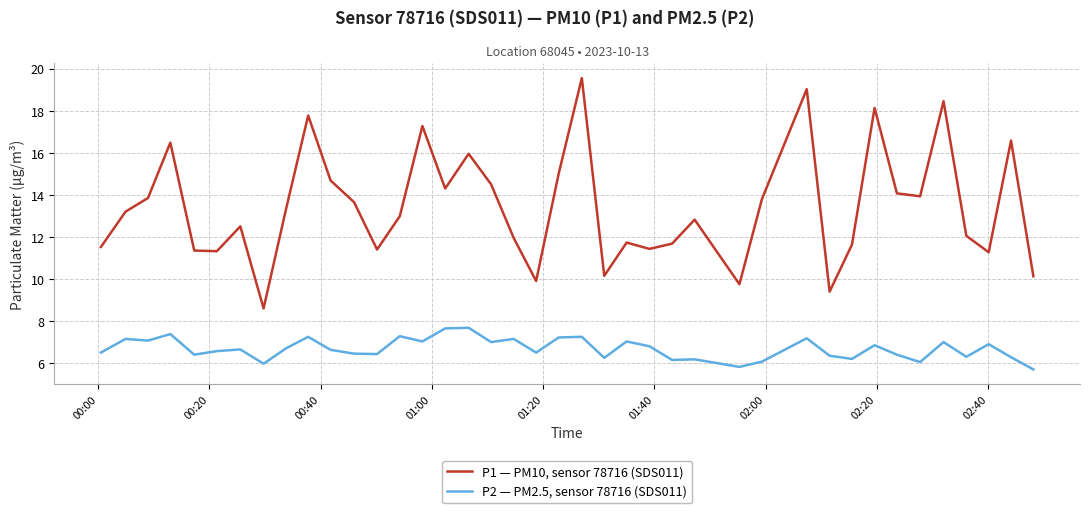

What is the minimum value for P2 — PM2.5, sensor 78716 (SDS011)?

5.7